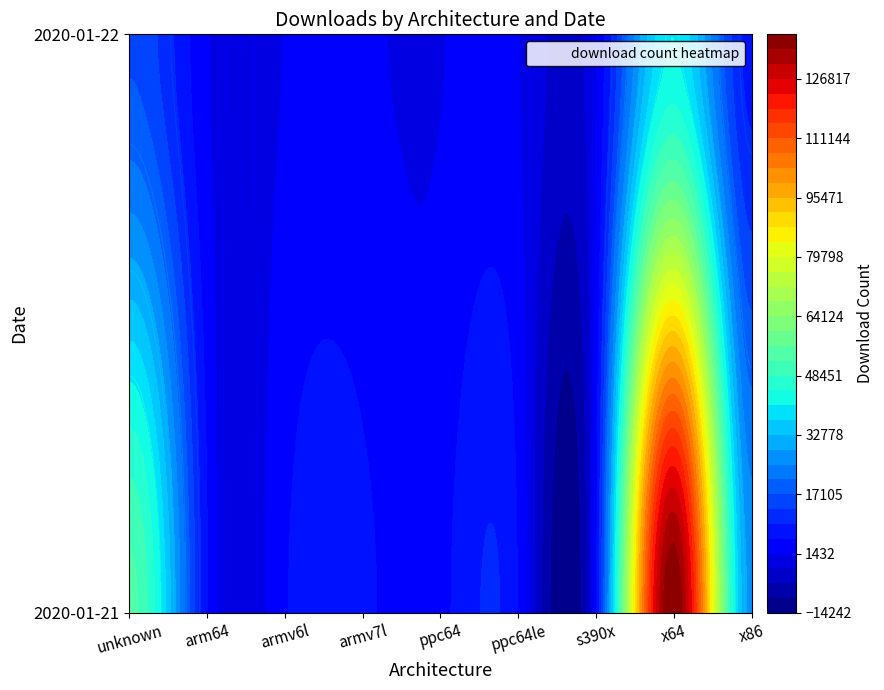

Where does the 2020-01-21 series first go above 5600?

unknown